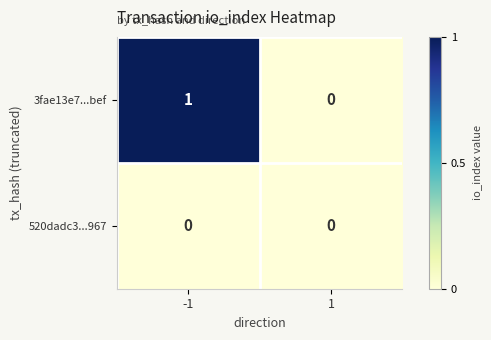

List the series in order of their peak value, highest first.

3fae13e7...bef, 520dadc3...967